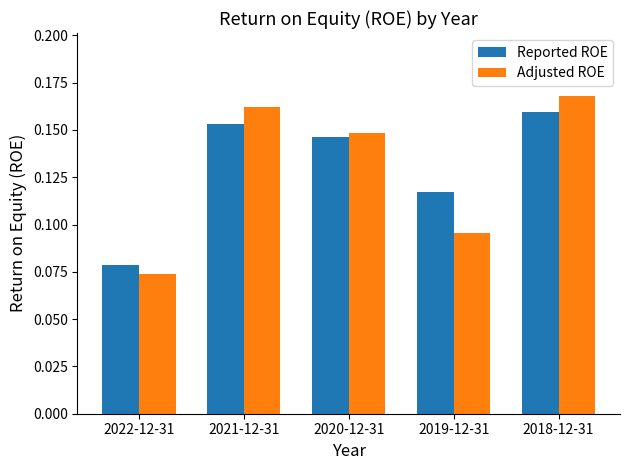

Which series has the widest spread of values?

Adjusted ROE